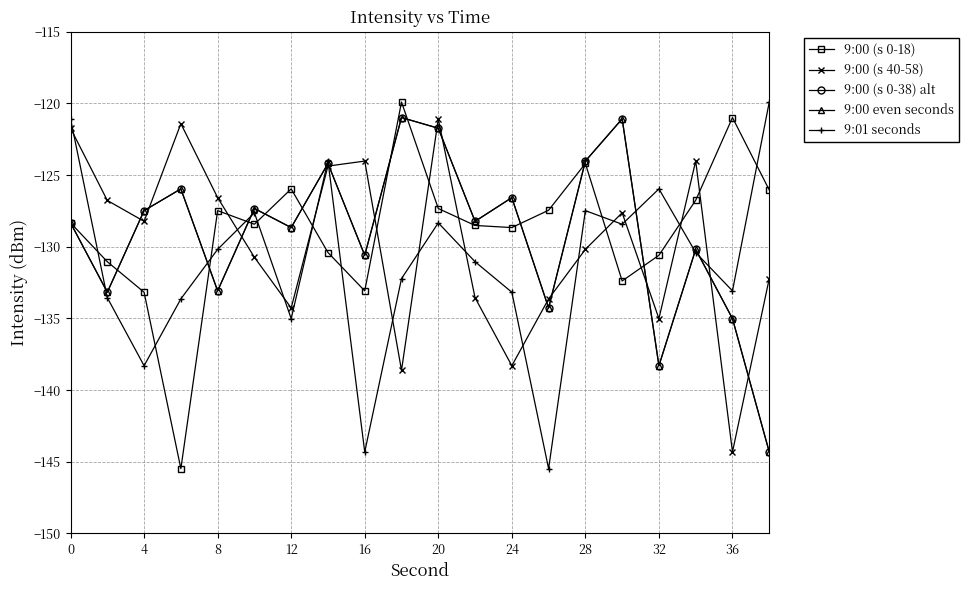

Does the chart have visible grid lines?

Yes